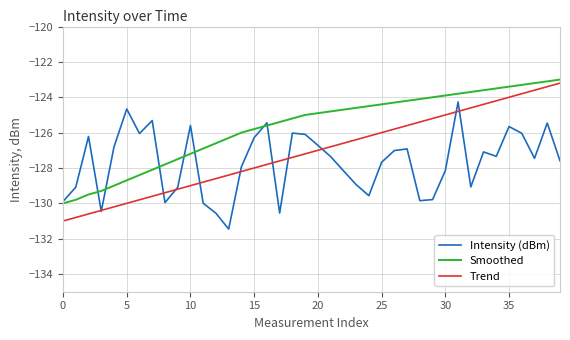

Rank the series by their average value, from highest to lowest.

Smoothed, Trend, Intensity (dBm)